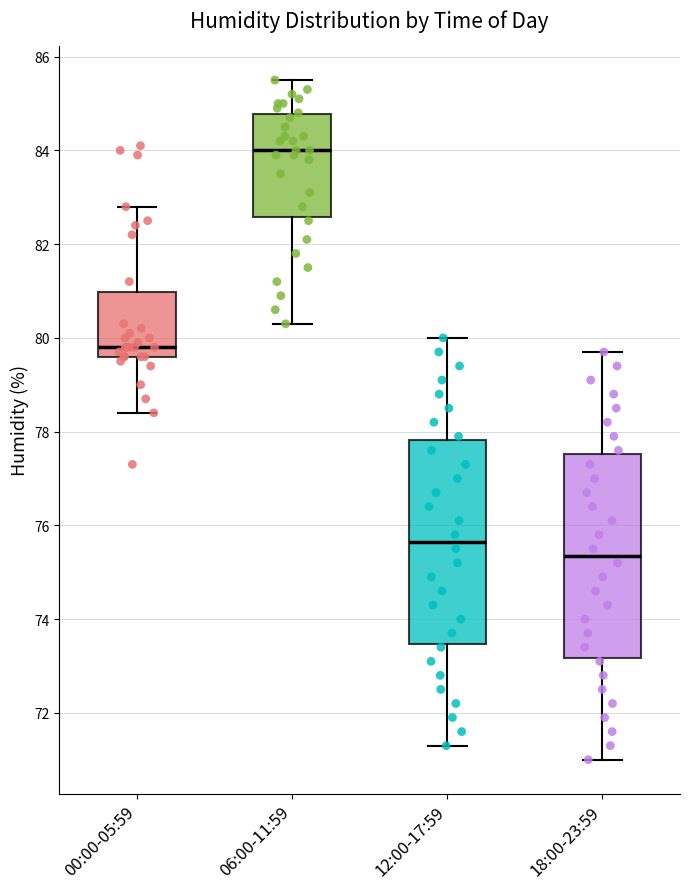

Reading left to right, read every box against the y-axis: the position of its median line, the range the box covers, and the ends of its whiskers. The values are not printed on the chart, so give them approximately, as read against the axis.

00:00-05:59: median 79.8, box 79.6 to 81.0, whiskers 78.4 to 82.8
06:00-11:59: median 84.0, box 82.6 to 84.8, whiskers 80.4 to 85.6
12:00-17:59: median 75.6, box 73.4 to 77.8, whiskers 71.4 to 80.0
18:00-23:59: median 75.4, box 73.2 to 77.6, whiskers 71.0 to 79.8